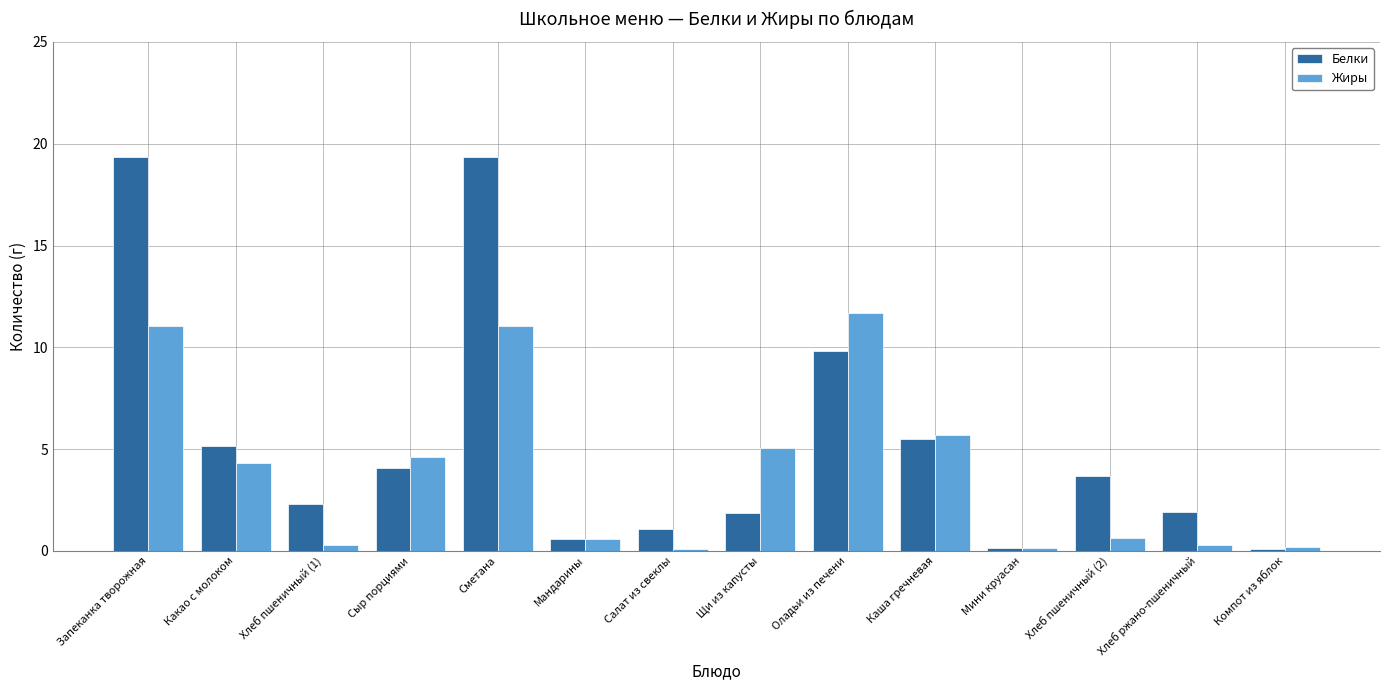

What is the spread (max minus min) of values at Хлеб ржано-пшеничный?

1.6